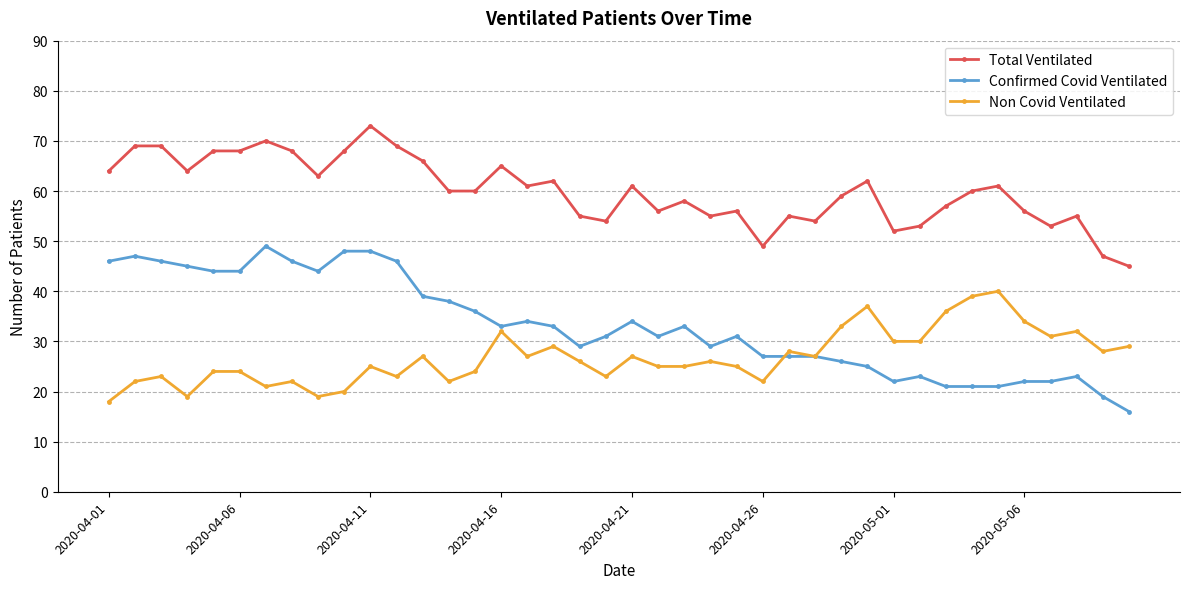

Which series has the widest spread of values?

Confirmed Covid Ventilated